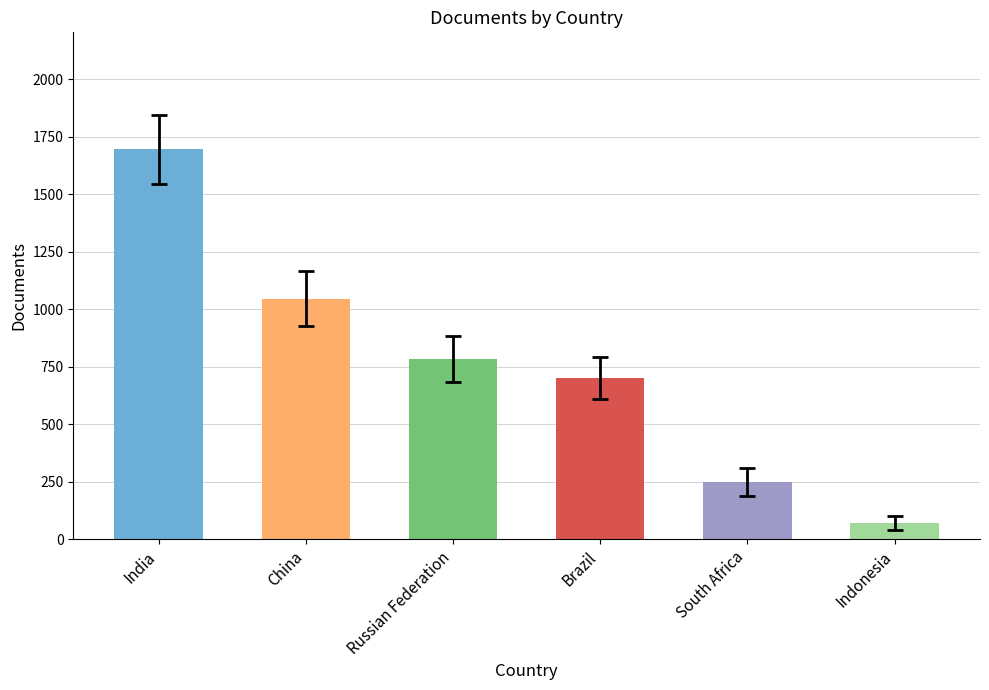

How many distinct data groups are displayed?

1